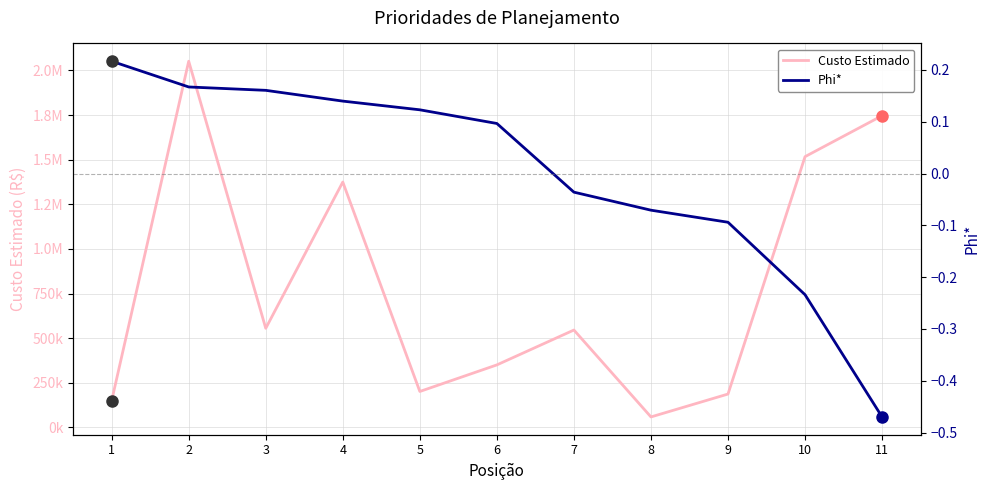

Rank the series by their average value, from lowest to highest.

Phi*, Custo Estimado